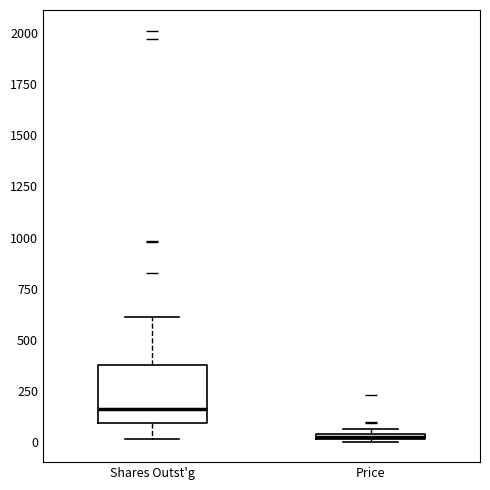

Which box is the tallest, from its lower edge to its upper edge?

Shares Outst'g